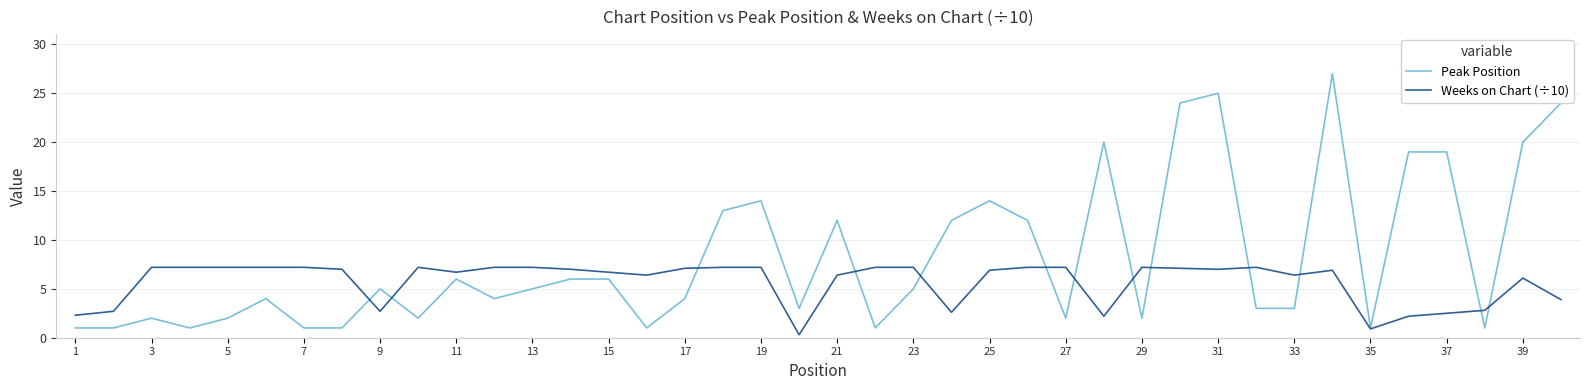

Which series has the widest spread of values?

Peak Position